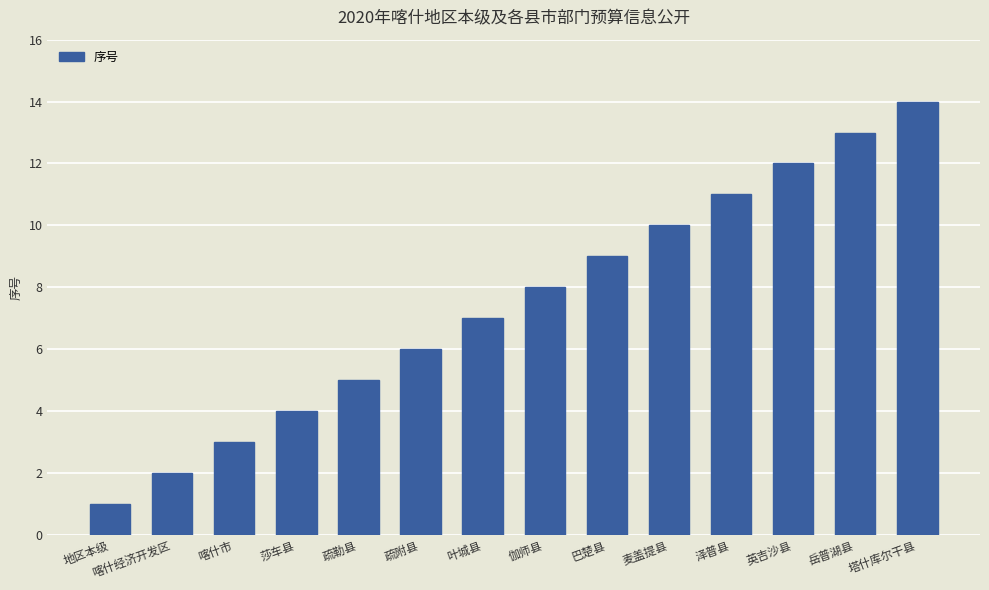

What is the change in value from 地区本级 to 莎车县?

+3